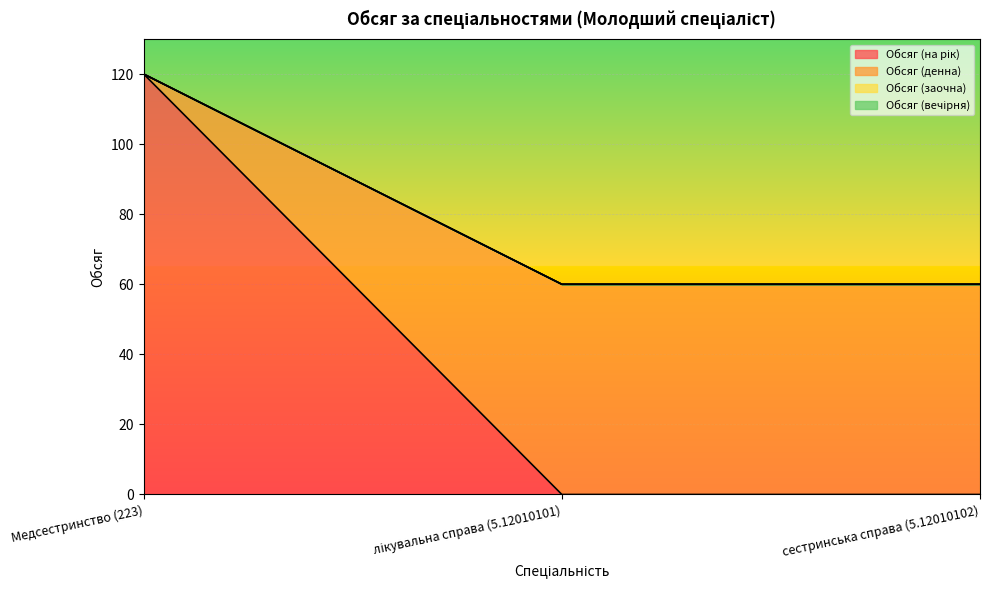

List the labels in order of Обсяг (на рік) value, smallest first.

лікувальна справа (5.12010101), сестринська справа (5.12010102), Медсестринство (223)